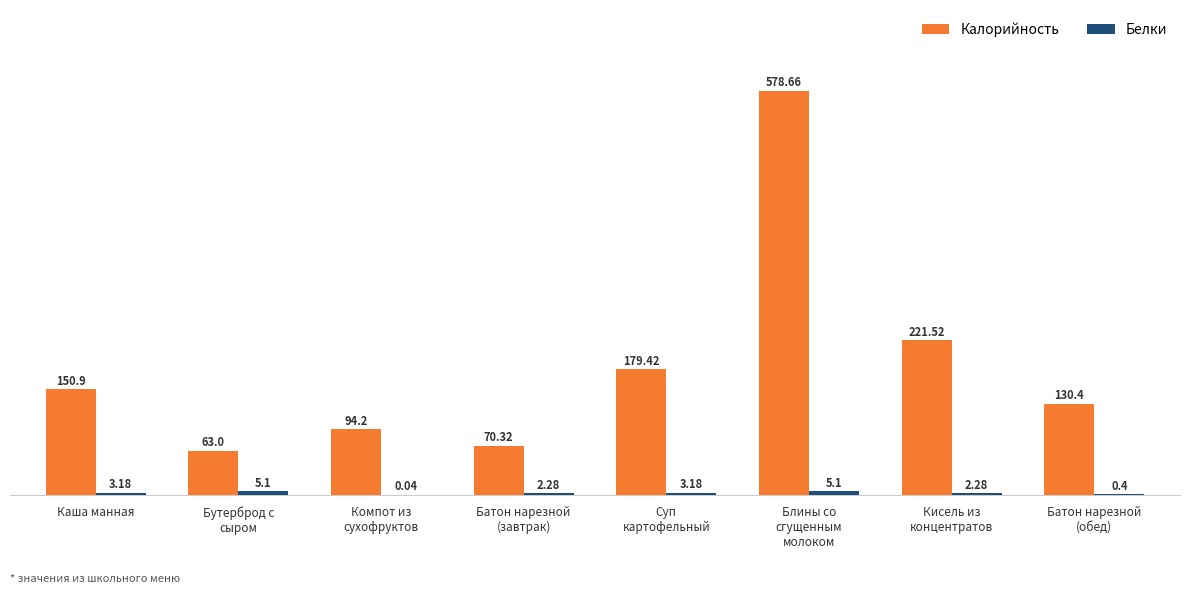

How many groups of bars are there?

8